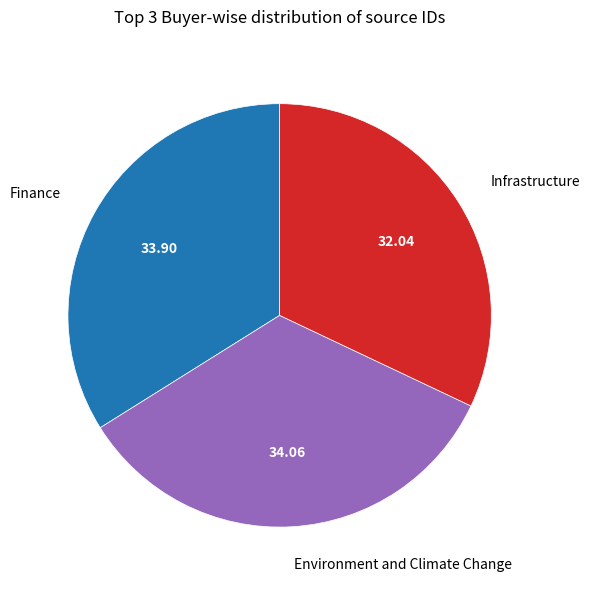

Between Environment and Climate Change and Infrastructure, which is larger?

Environment and Climate Change